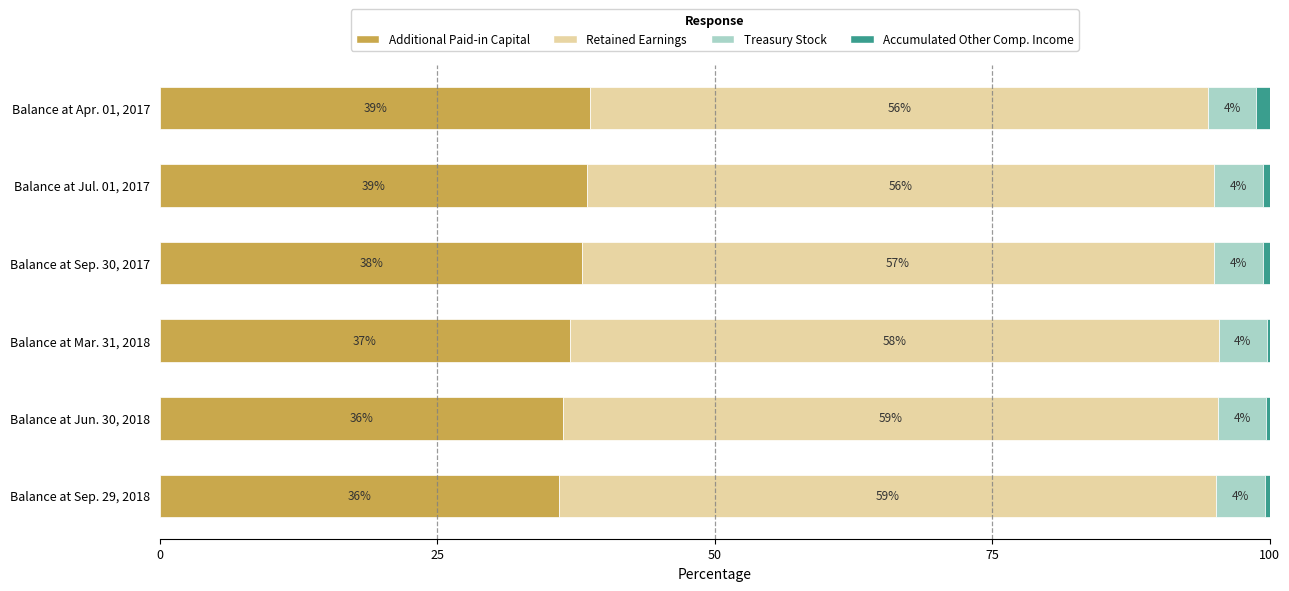

What are all the series names shown in the legend?

Additional Paid-in Capital, Retained Earnings, Treasury Stock, Accumulated Other Comp. Income